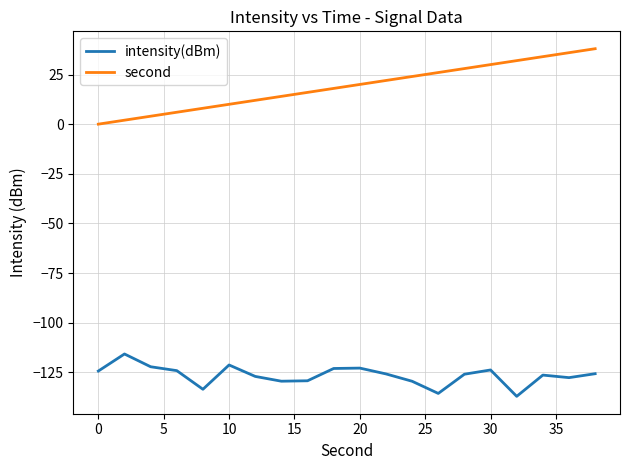

Which series has the widest spread of values?

second